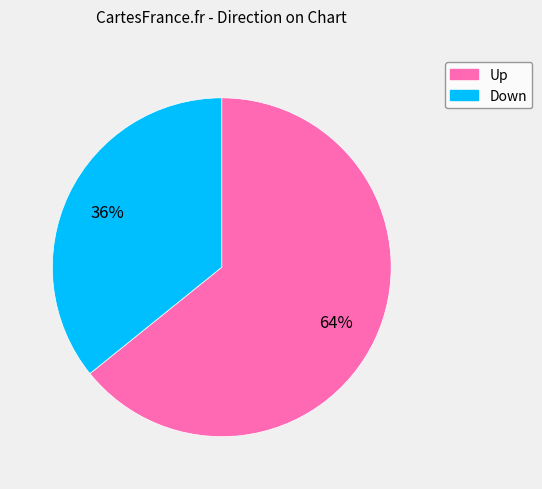

To the nearest percent, what is the average slice percentage?

50%